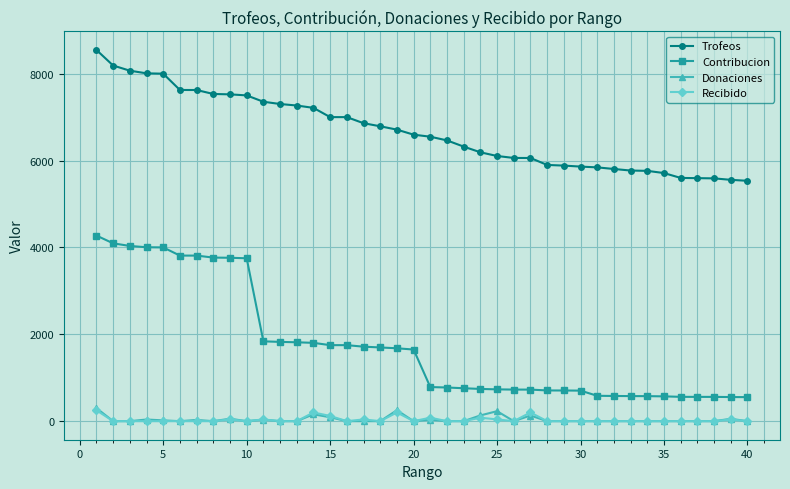

Which series has the widest spread of values?

Contribucion